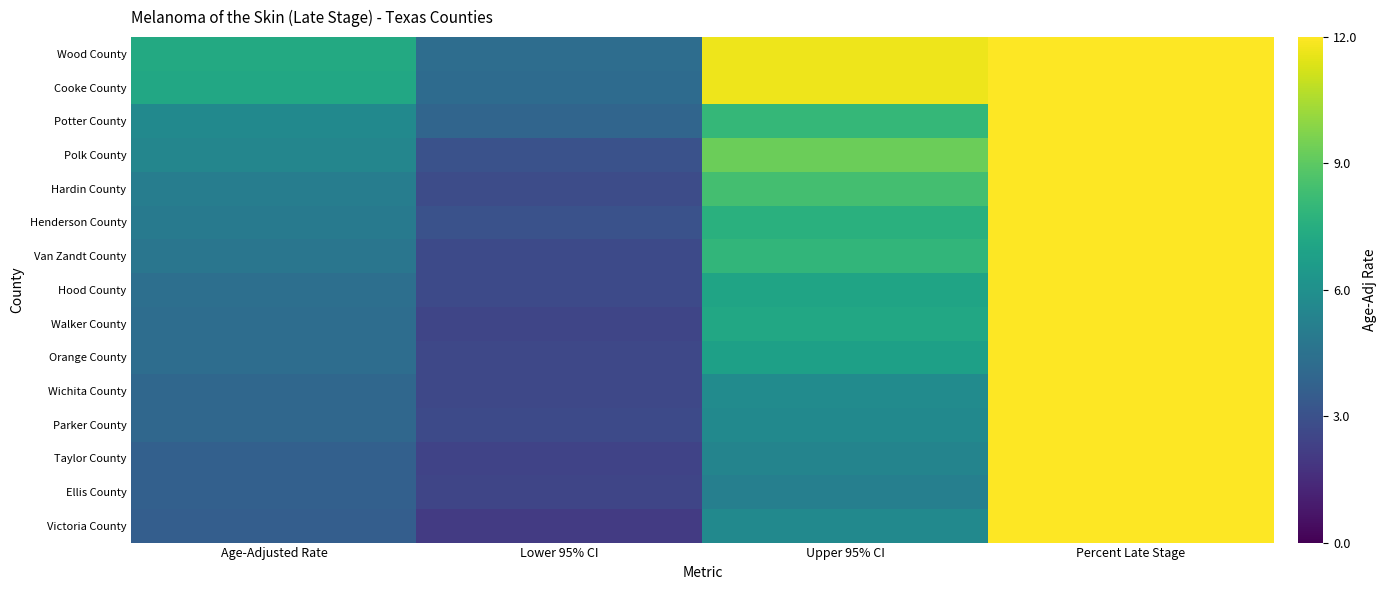

List the series in order of their peak value, highest first.

Wood County, Van Zandt County, Potter County, Taylor County, Henderson County, Hardin County, Victoria County, Walker County, Cooke County, Ellis County, Orange County, Wichita County, Polk County, Hood County, Parker County